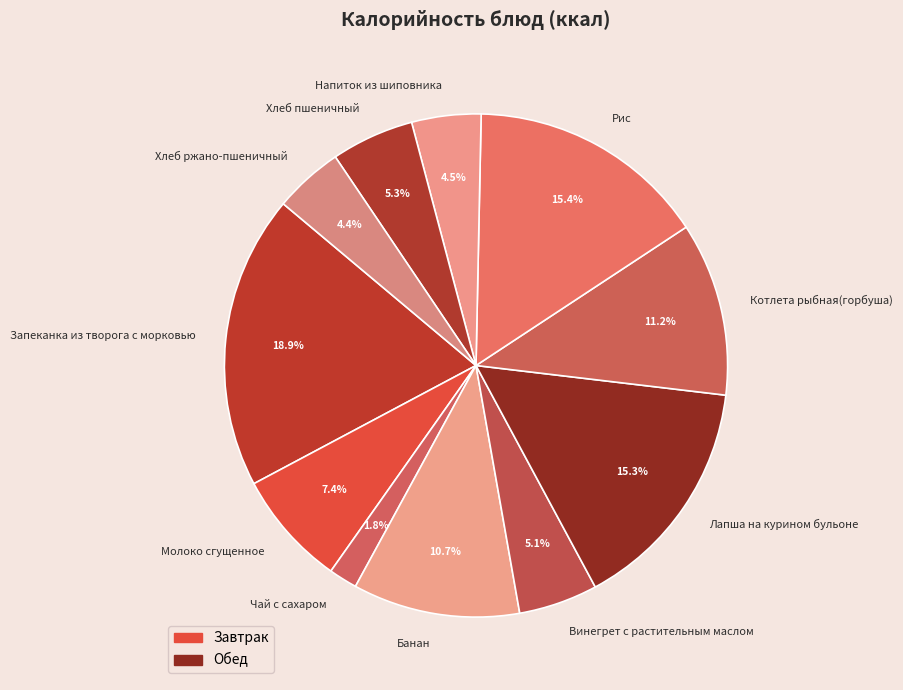

Count the number of slices in the pie.

11